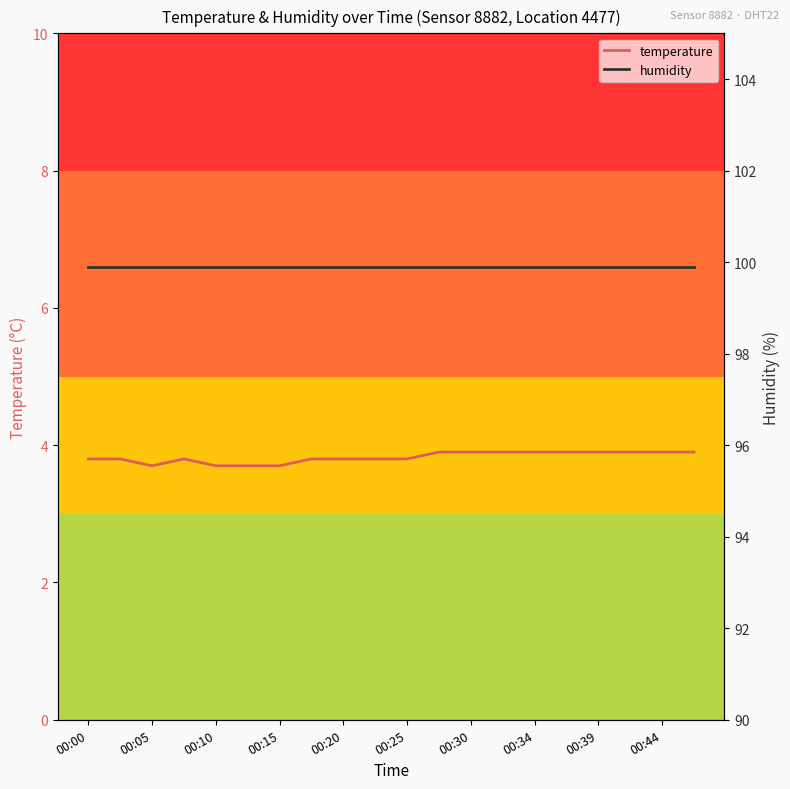

At which label is humidity closest to 99?

00:00